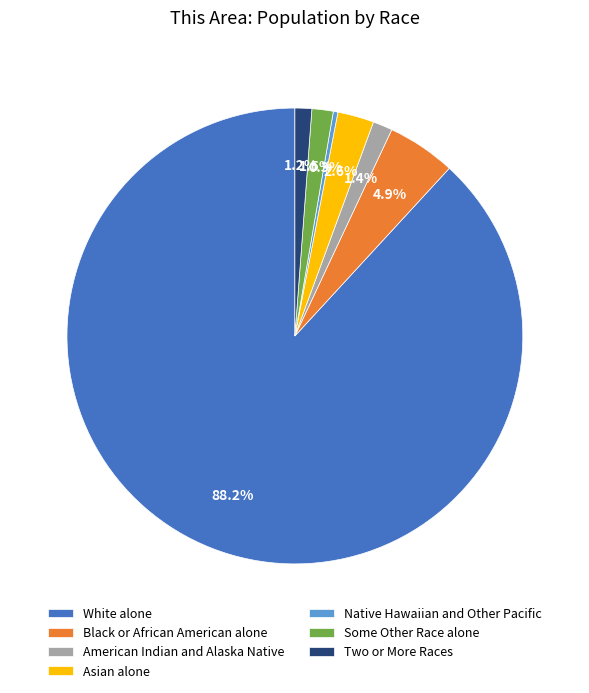

Does White alone represent more than half of the total?

Yes